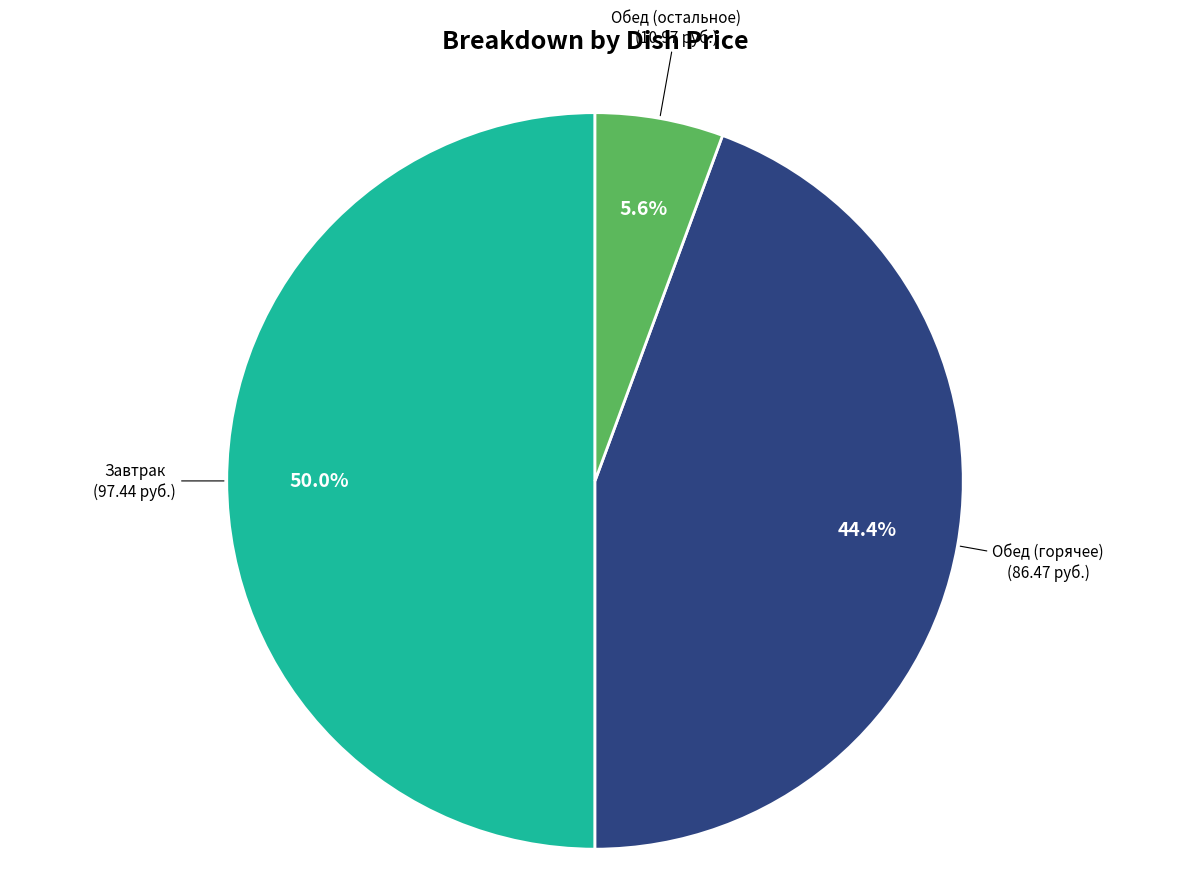

Rank the categories by value from highest to lowest.

Завтрак (97.44 руб.), Обед (горячее) (86.47 руб.), Обед (остальное) (10.97 руб.)